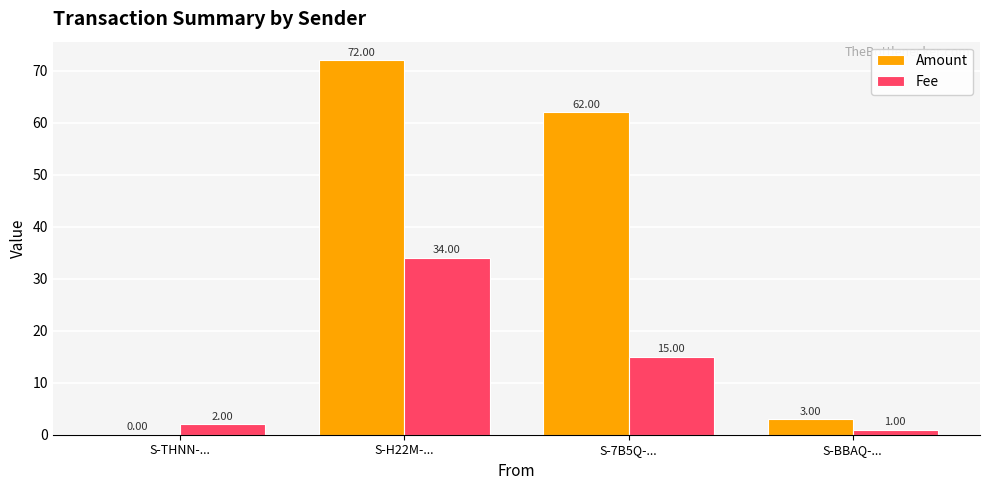

What is the spread (max minus min) of values at S-THNN-...?

2.0